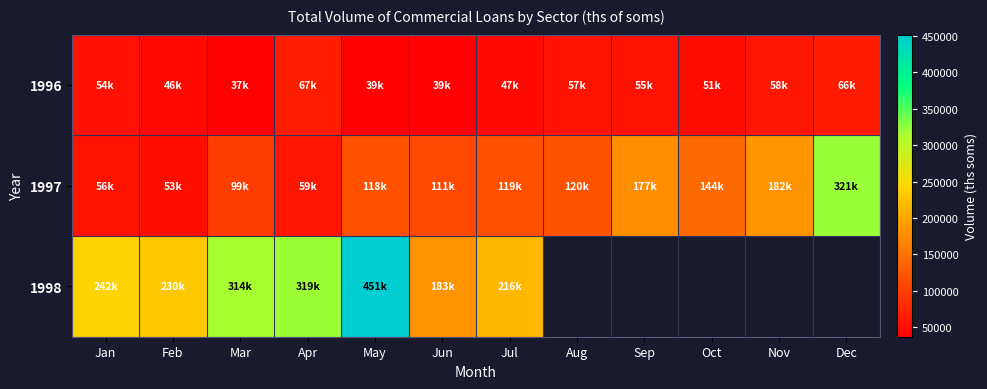

How many values in the 1997 series exceed 119101?

6